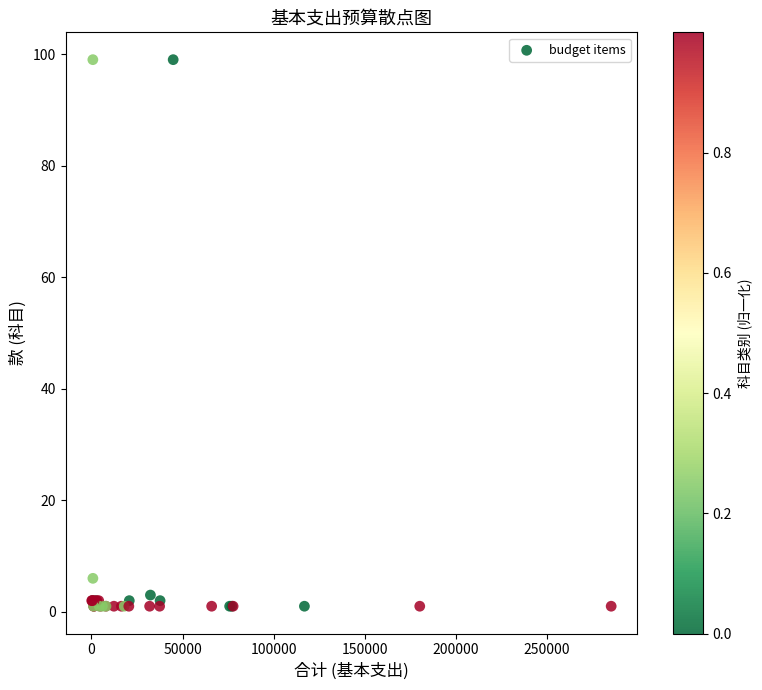

What Y value in the scatter plot is closest to 50?

6